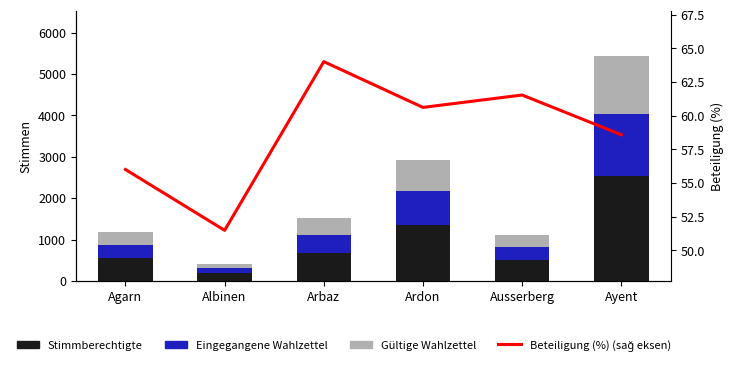

At which label does Eingegangene Wahlzettel first exceed 436?

Ardon